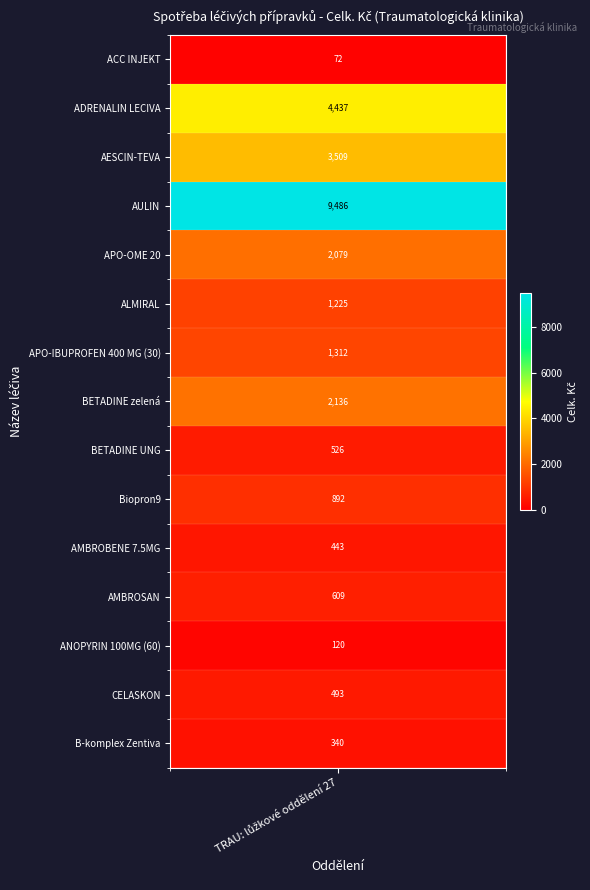

The value at APO-OME 20 is 2079.4. True or false?

True